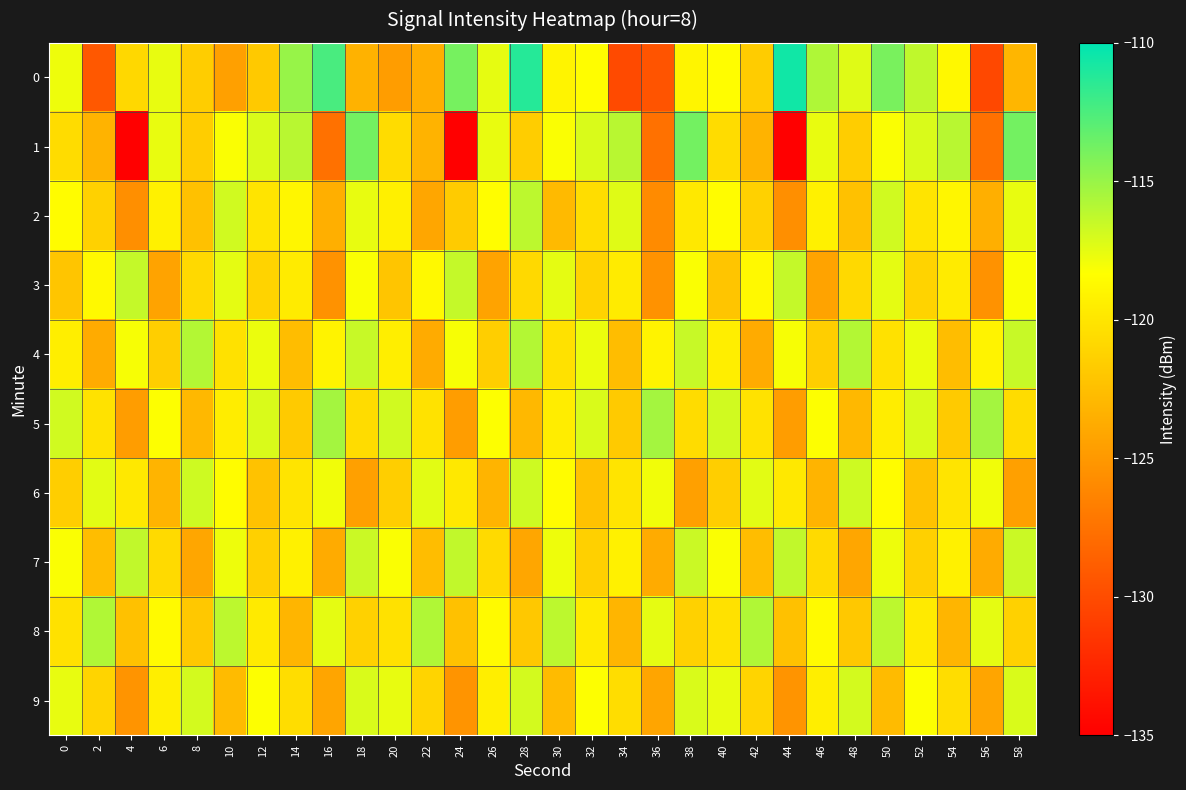

Which series has the widest spread of values?

1